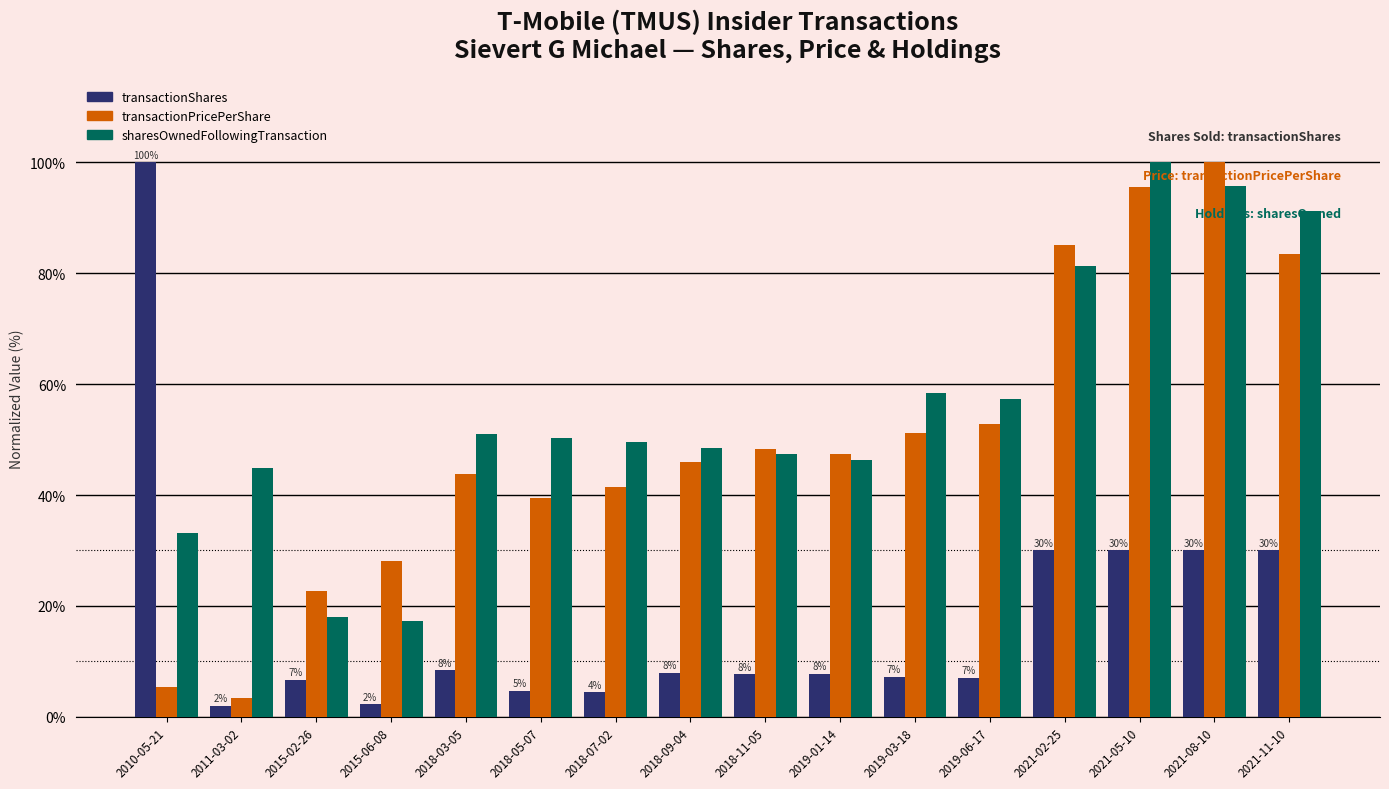

Is it true that sharesOwnedFollowingTransaction equals 174.7 at 2021-05-10?

False